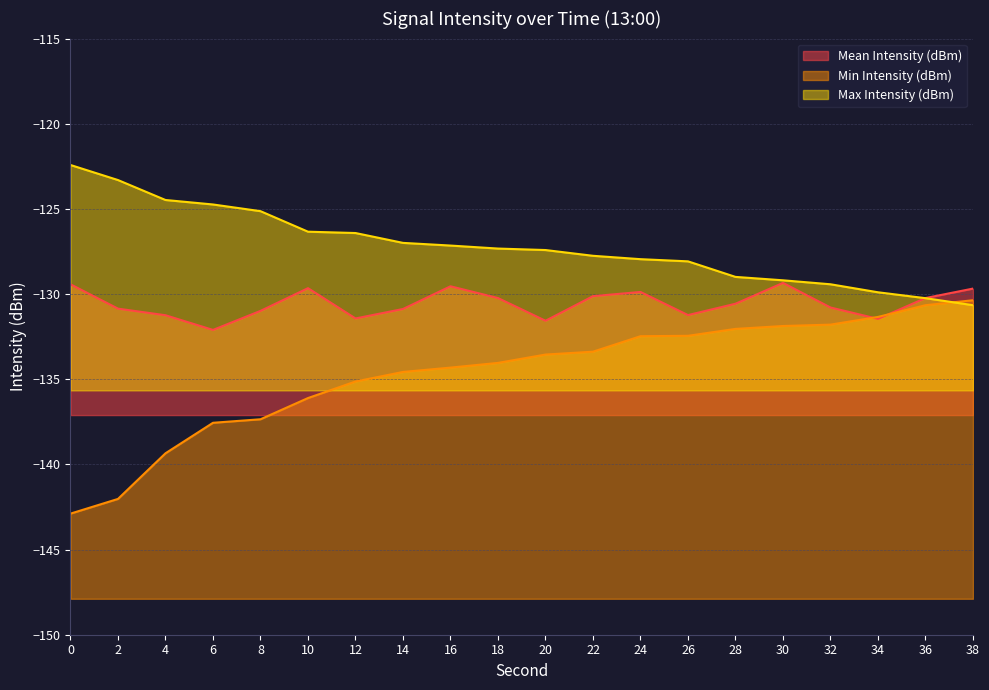

What are all the series names shown in the legend?

Mean Intensity (dBm), Min Intensity (dBm), Max Intensity (dBm)